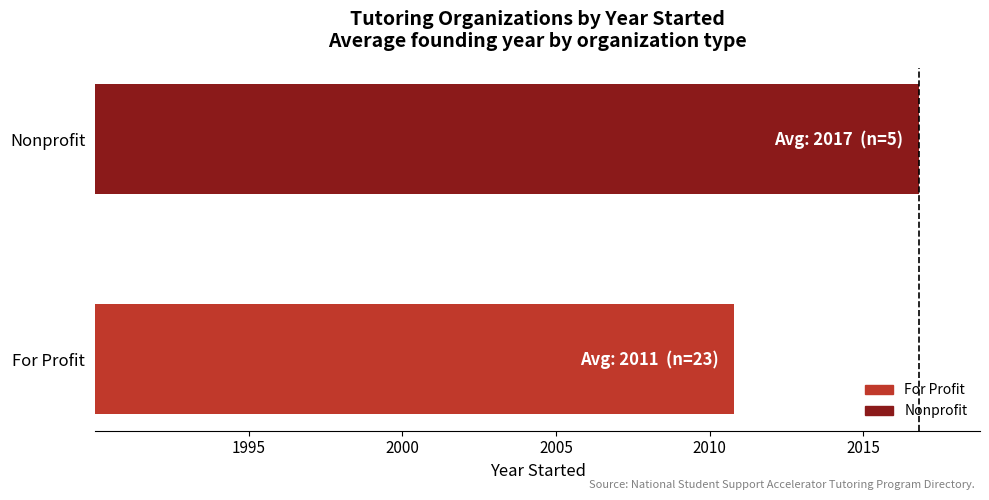

Are the bars horizontal?

Yes